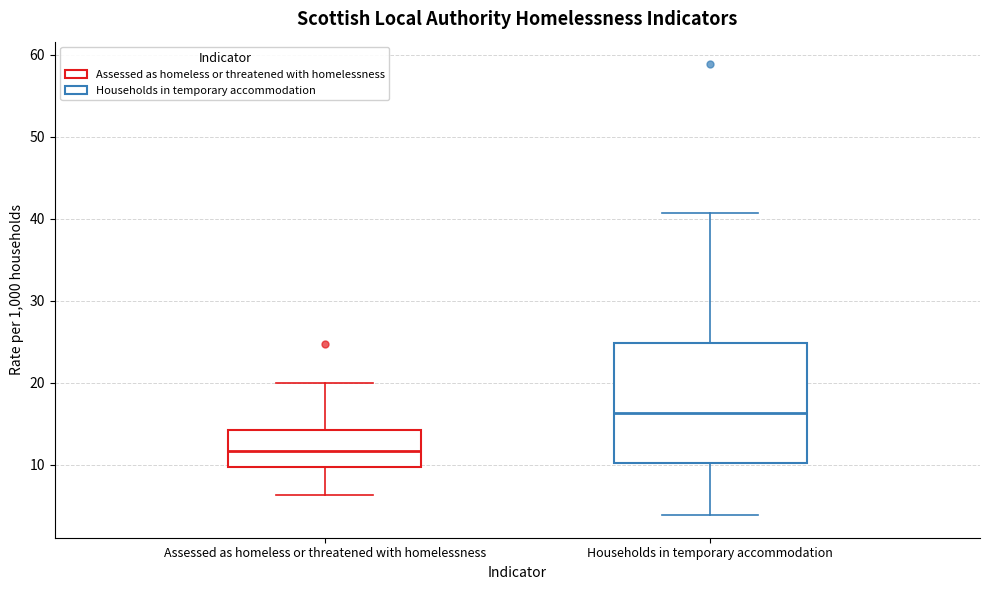

Where is the lower edge of the box for Households in temporary accommodation on the y-axis? The values are not printed on the chart, so give them approximately, as read against the axis.

10